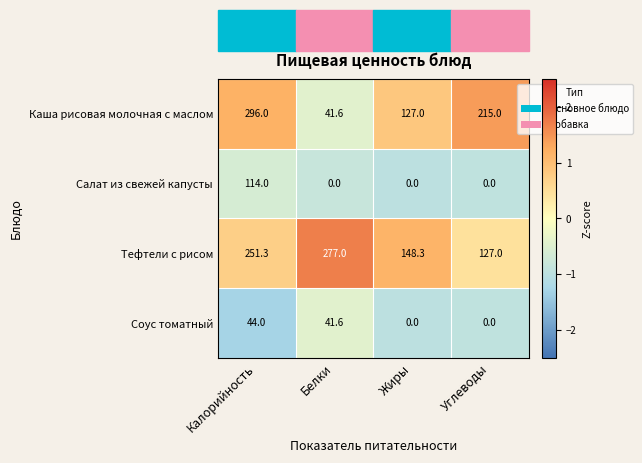

At how many categories does at least one series exceed 0?

4